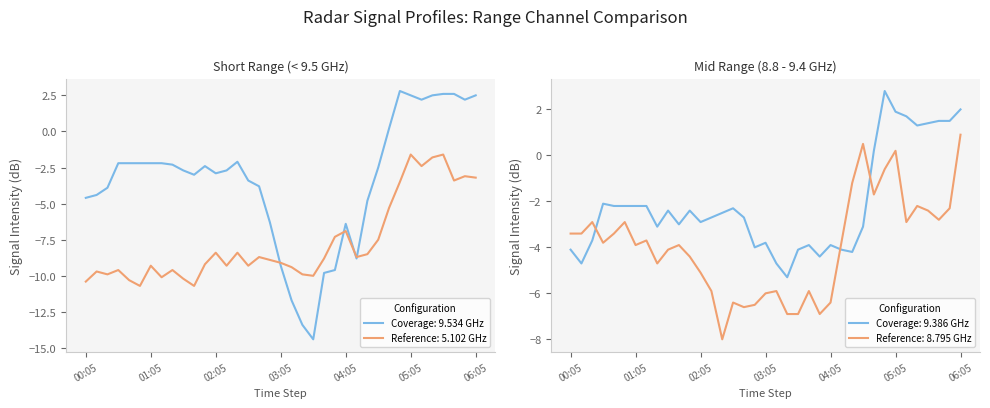

What is the difference between the maximum and minimum values in the 5.102 series?

9.1